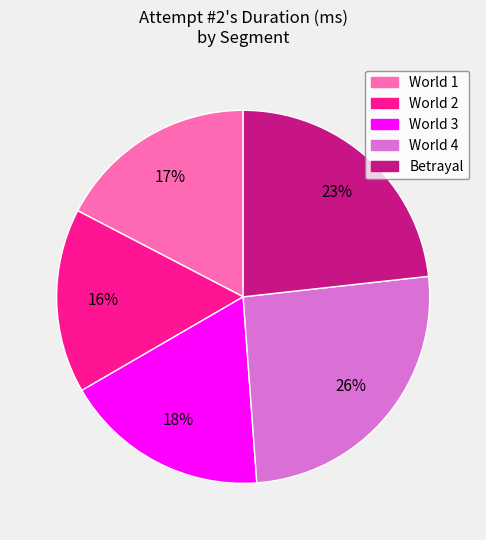

Combined, do World 4 and World 3 account for over 50%?

No